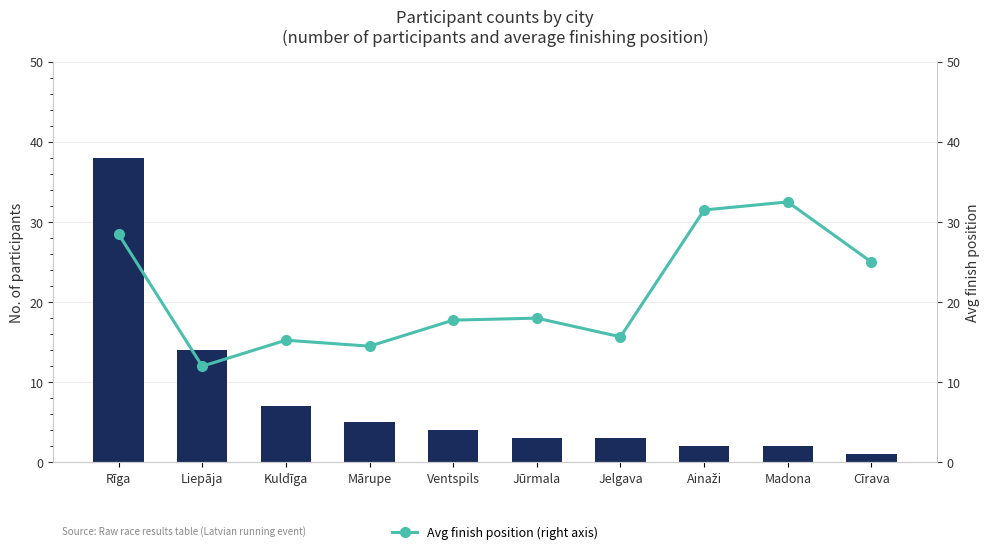

What position from the right is Ventspils?

6